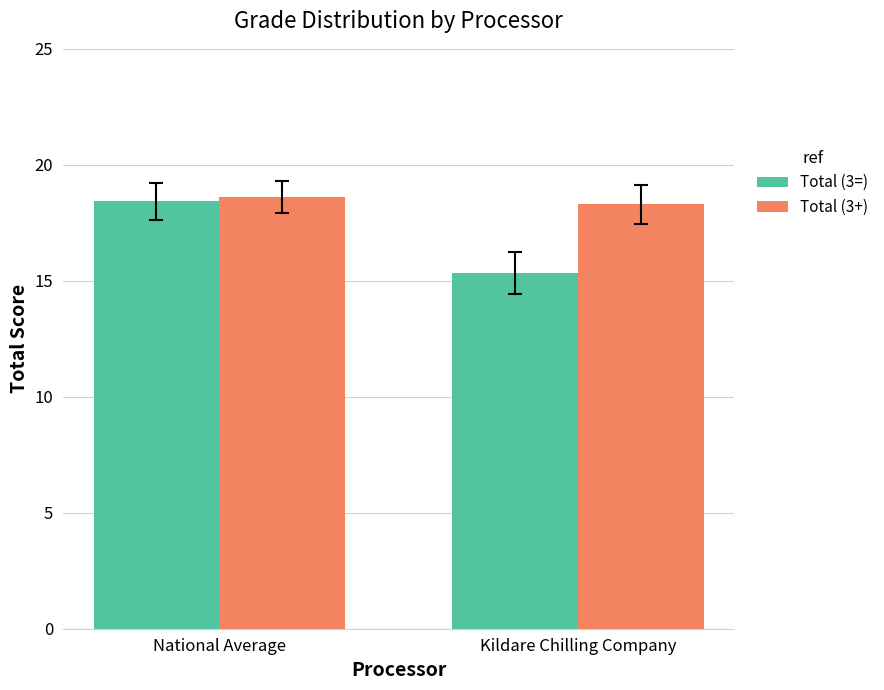

What position from the right is National Average?

2